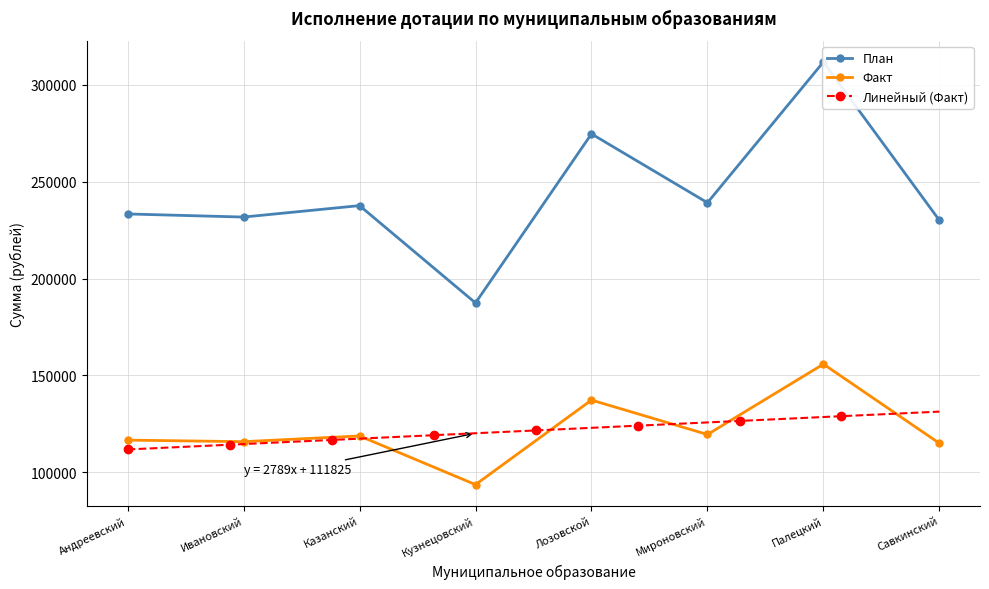

At Лозовской, list the series in order from largest to smallest.

План, Факт